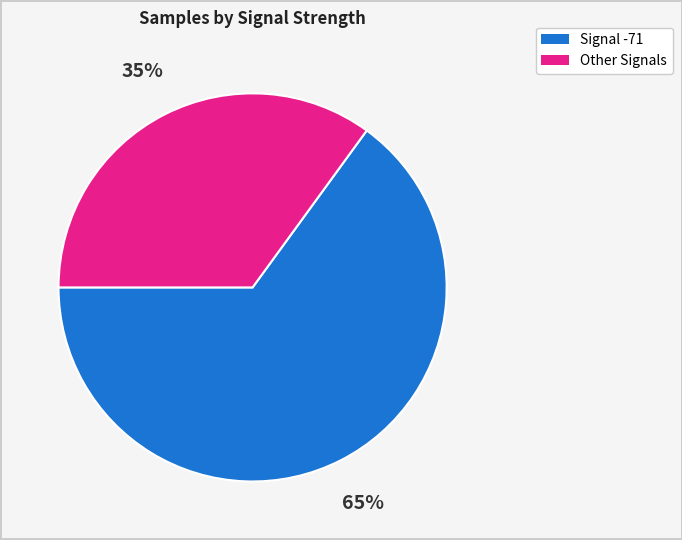

Is there any slice that represents more than half of the pie?

Yes